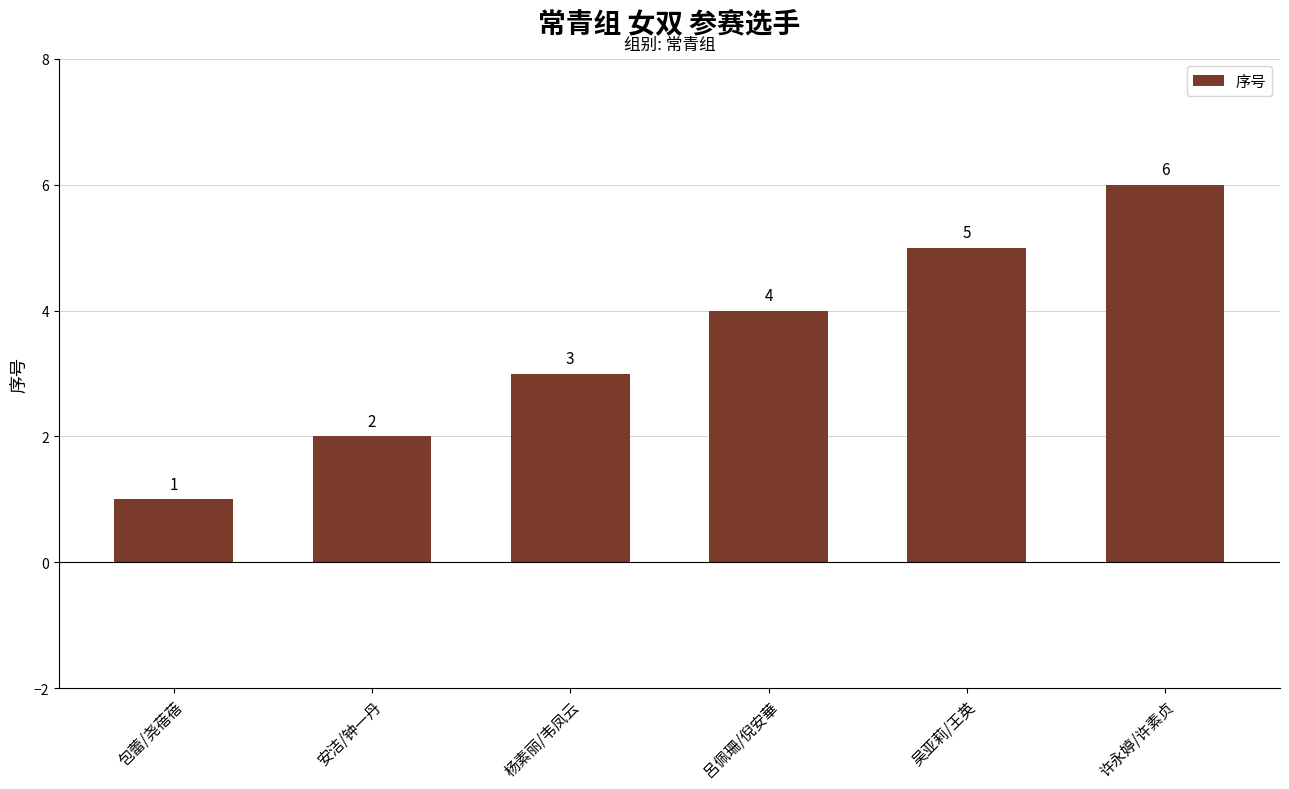

What value does the data have at 呂佩珊/倪安華?

4